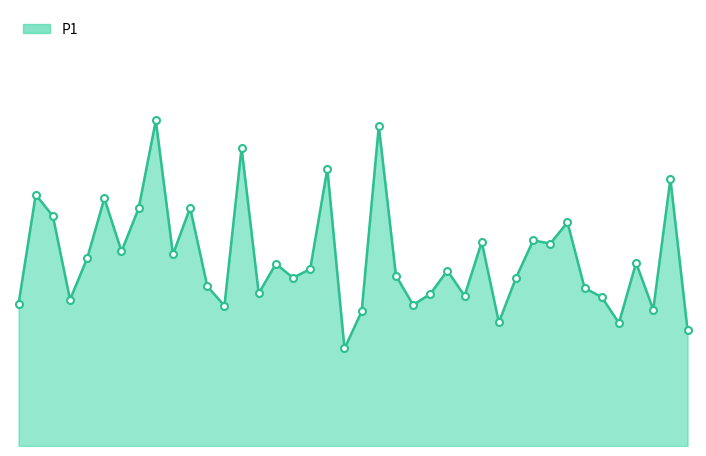

Where does the data first go above 5?

00:02